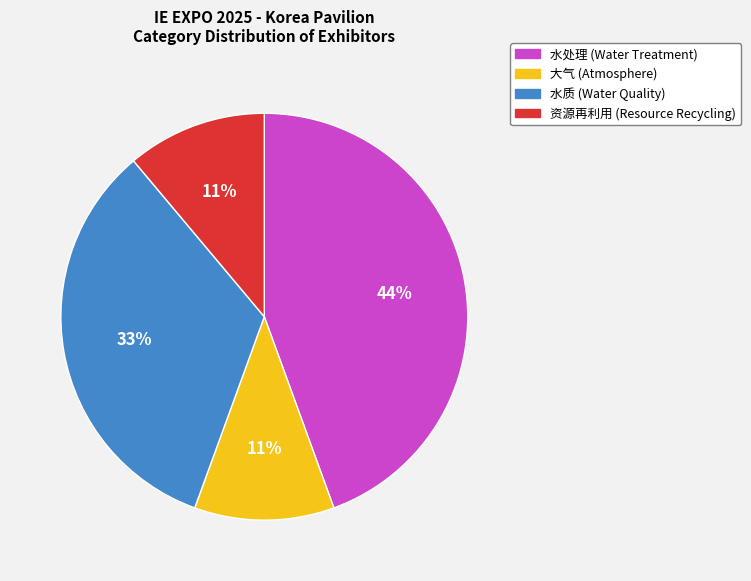

Count the number of slices in the pie.

4